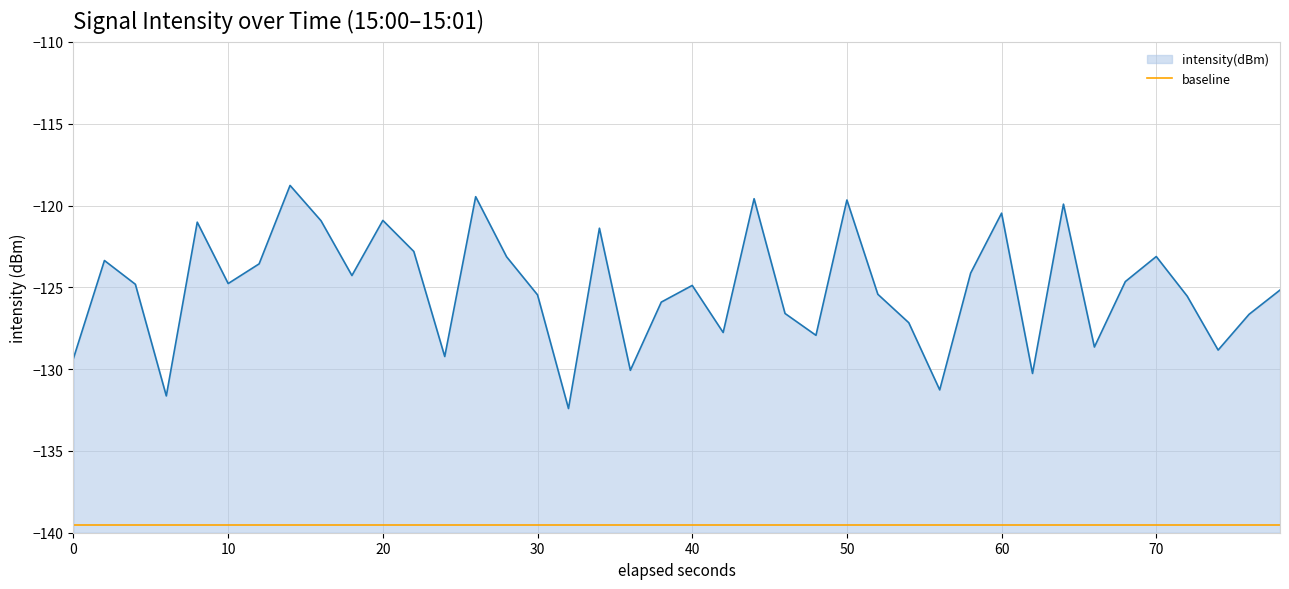

What is the greatest value displayed?

-118.8